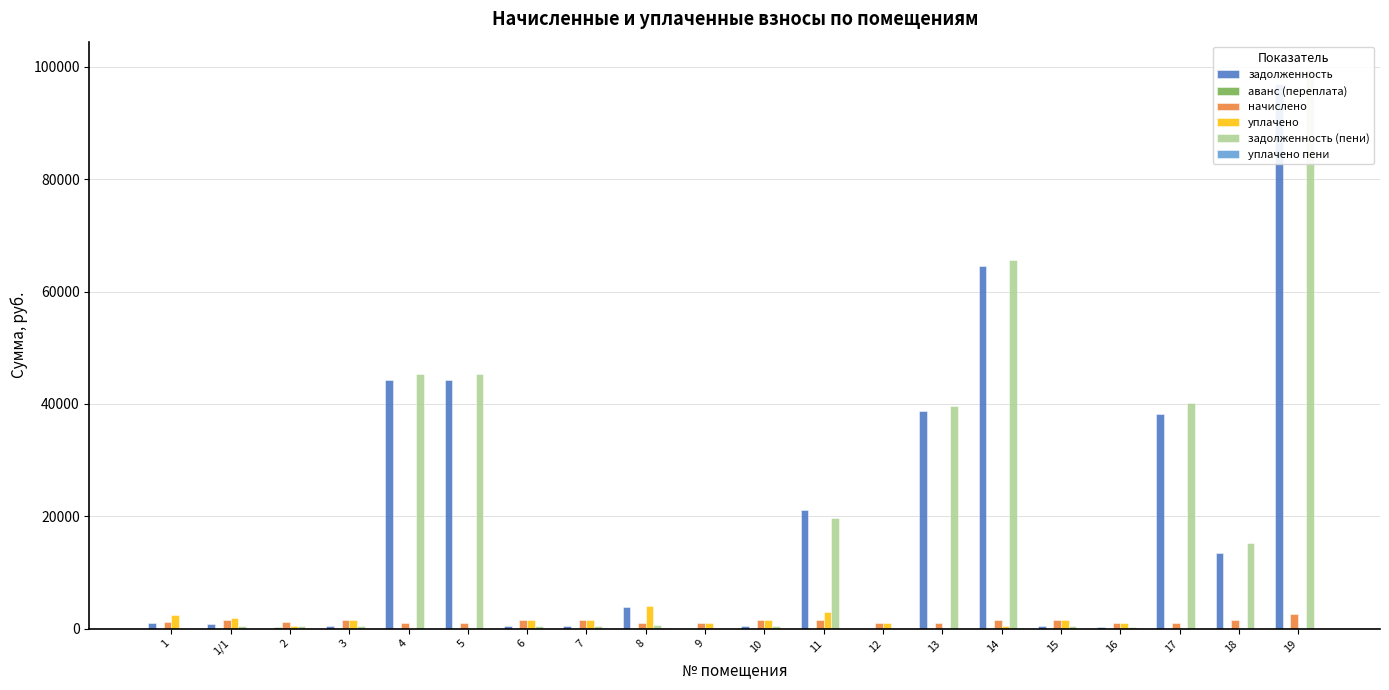

Which category has the lowest value in the уплачено пени series?

1/1